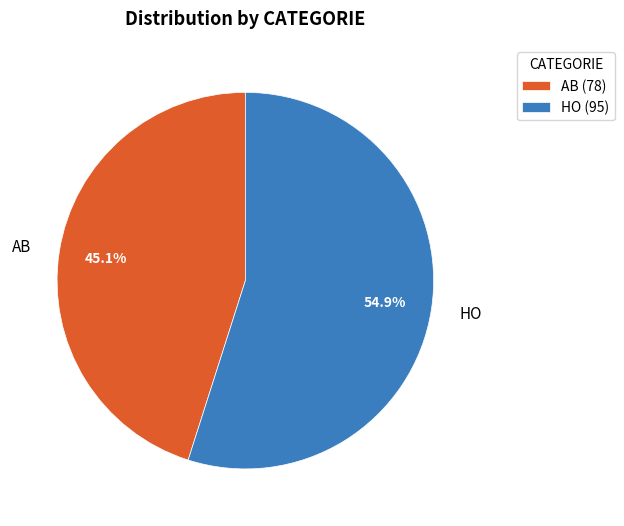

How many slices are in this pie chart?

2